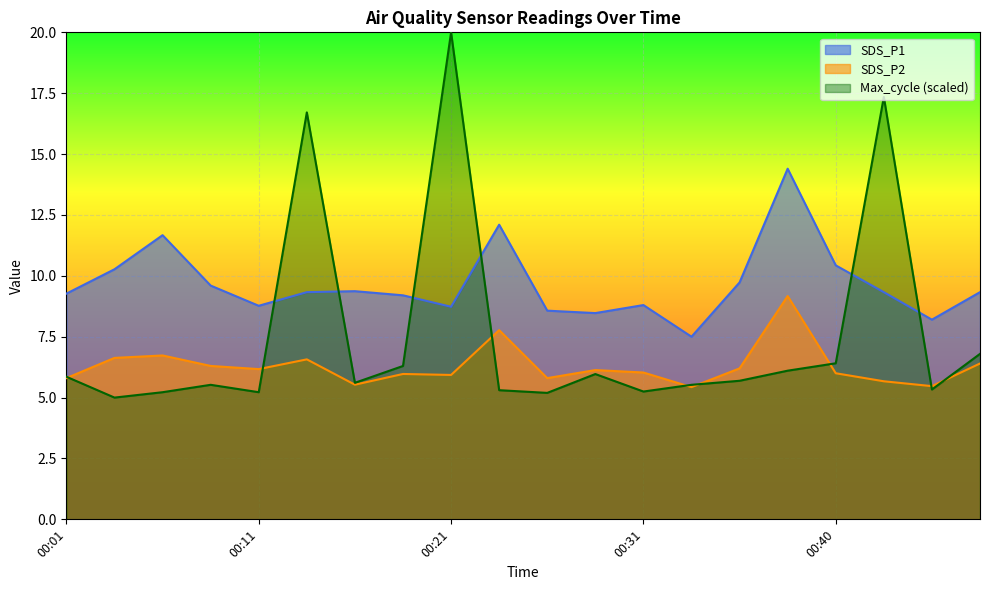

What is the average value of the SDS_P1 series?

9.7